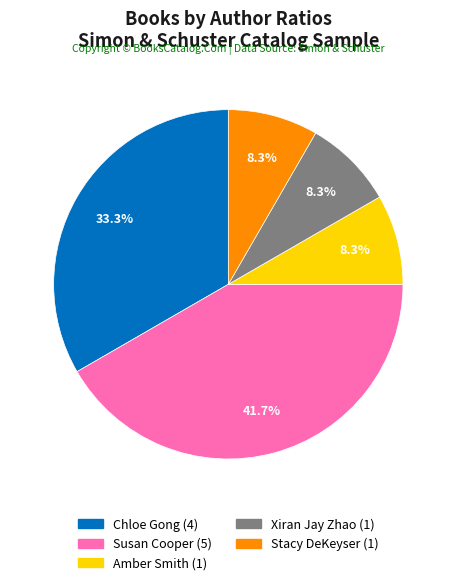

Which has a higher value, Chloe Gong or Stacy DeKeyser?

Chloe Gong